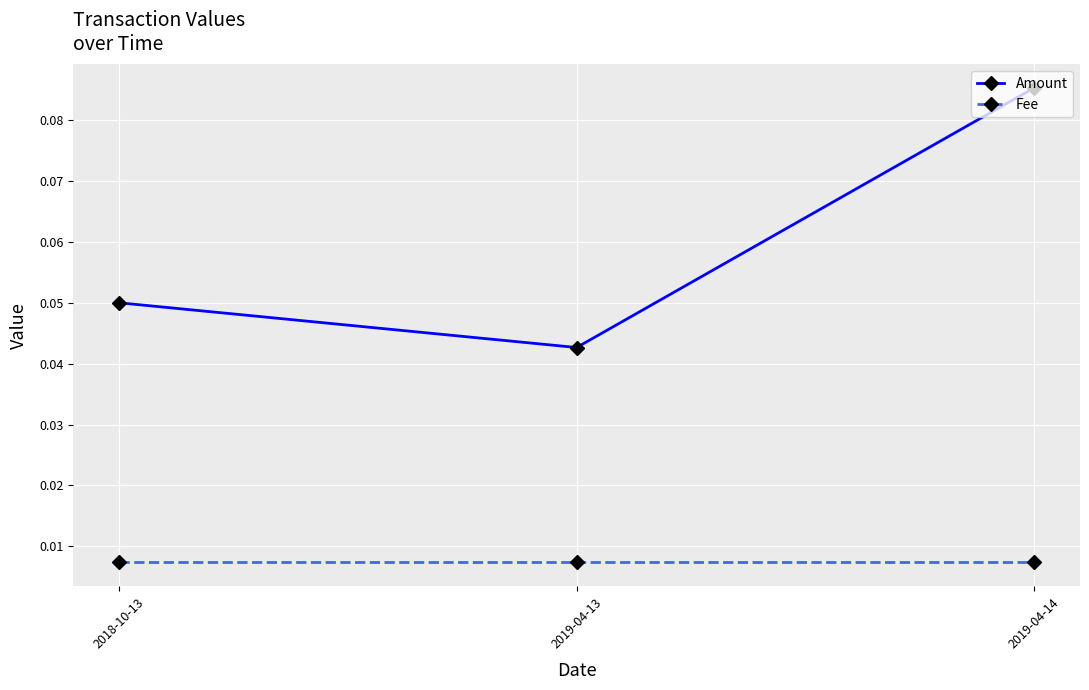

Which series changed the most between 2018-10-13 and 2019-04-13?

Amount